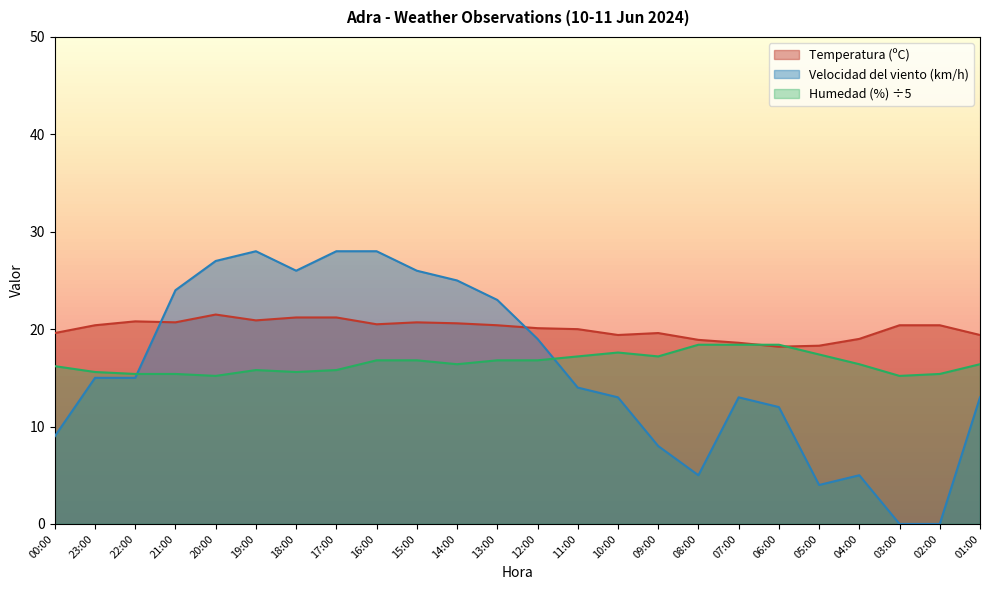

Is it true that Velocidad del viento (km/h) equals 5.0 at 08:00?

True